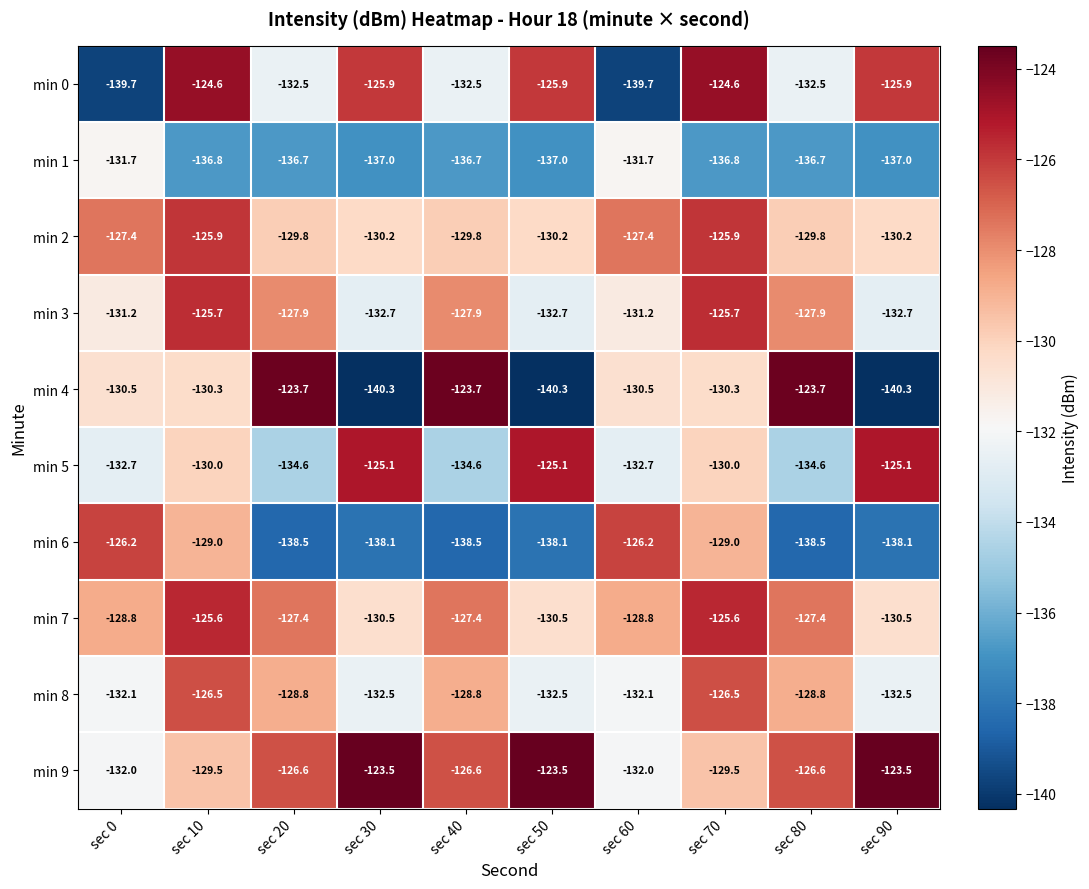

Which series has the largest total across all categories?

min 9